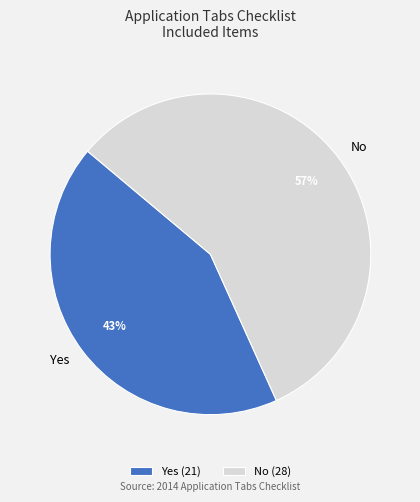

To the nearest percent, what is the difference between the Yes and No slice percentages?

14%